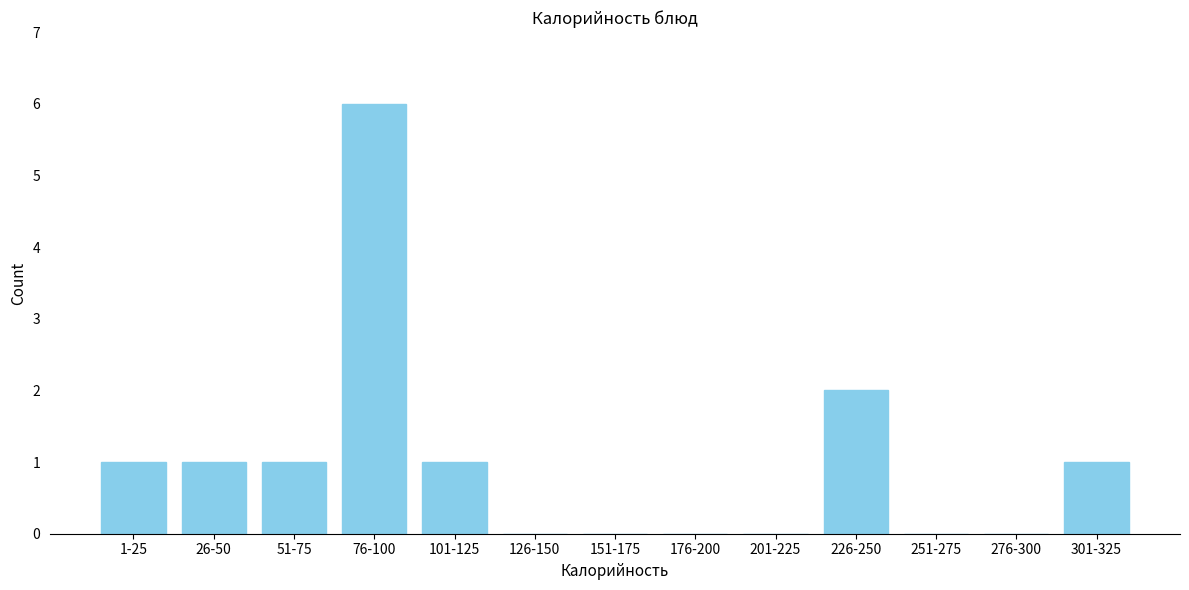

Reading left to right, what are all the values shown in this chart?

1-25=1	26-50=1	51-75=1	76-100=6	101-125=1	126-150=0	151-175=0	176-200=0	201-225=0	226-250=2	251-275=0	276-300=0	301-325=1